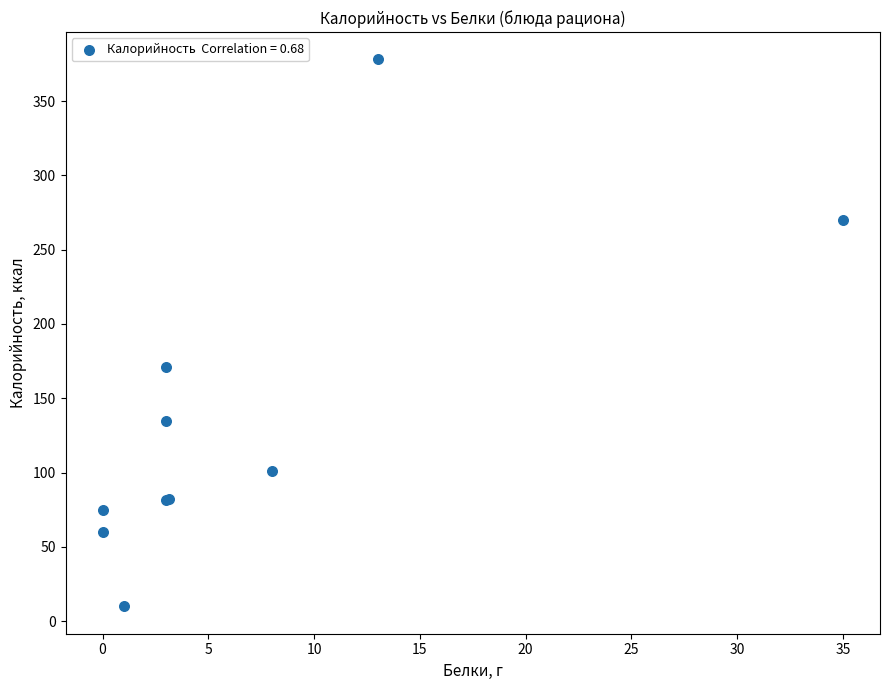

What Y value in the scatter plot is closest to 194?

171.0